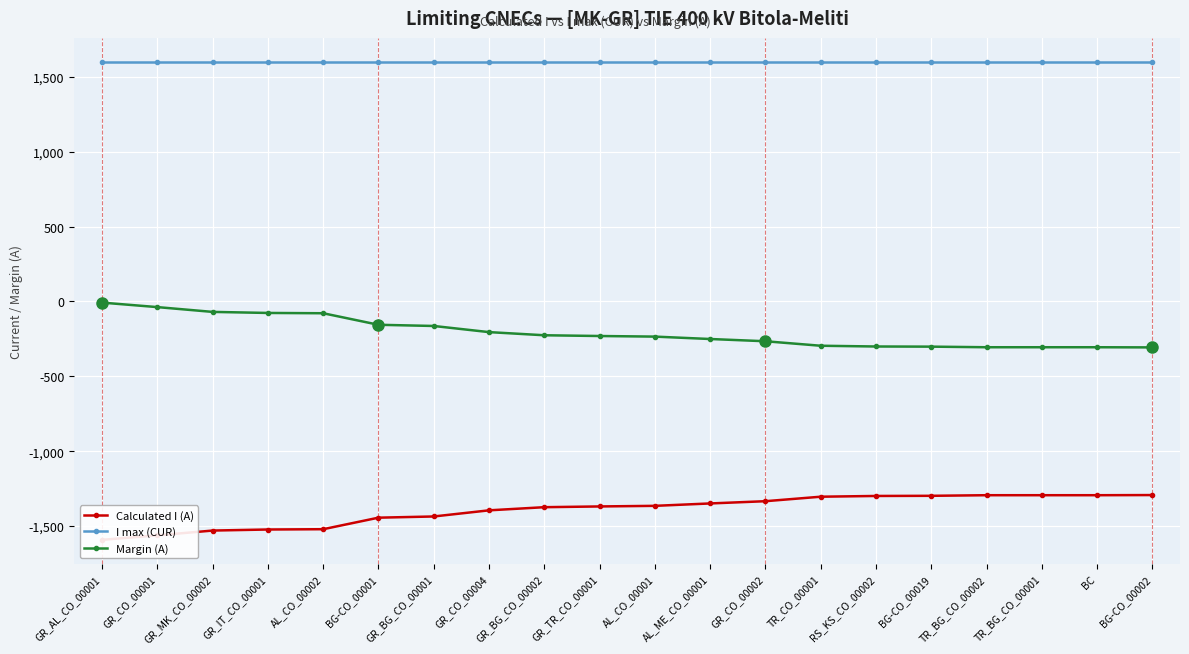

What is the label of the 20th point from the right?

GR_AL_CO_00001